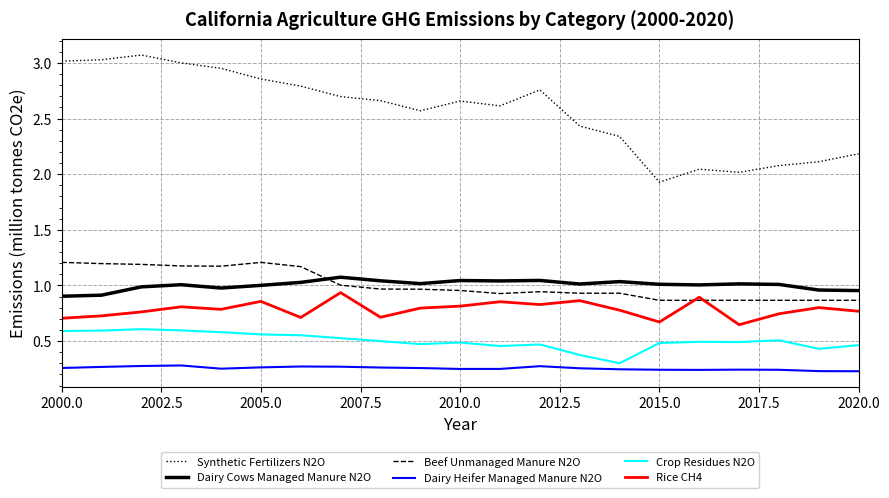

What is the sum of all Beef Unmanaged Manure N2O values?

21.1